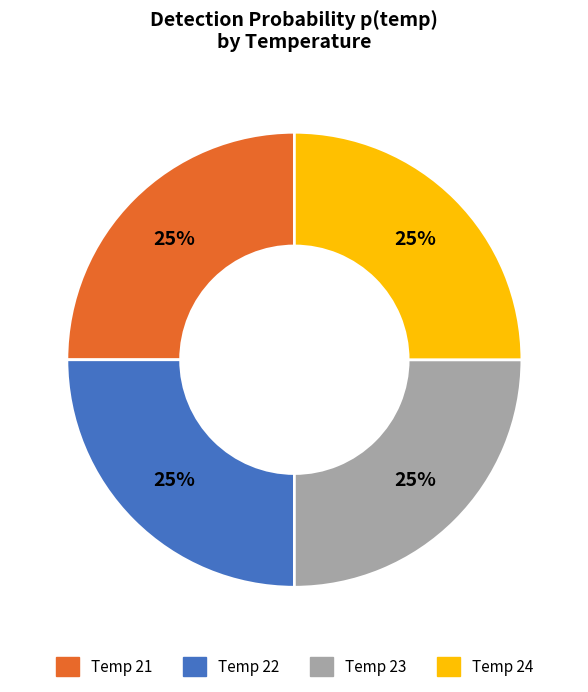

To the nearest percent, what percentage of the pie is Temp 21?

25%